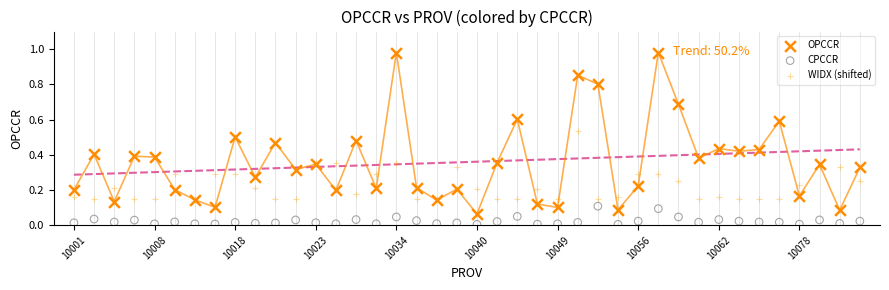

What are all the series names shown in the legend?

OPCCR, CPCCR, WIDX (shifted)